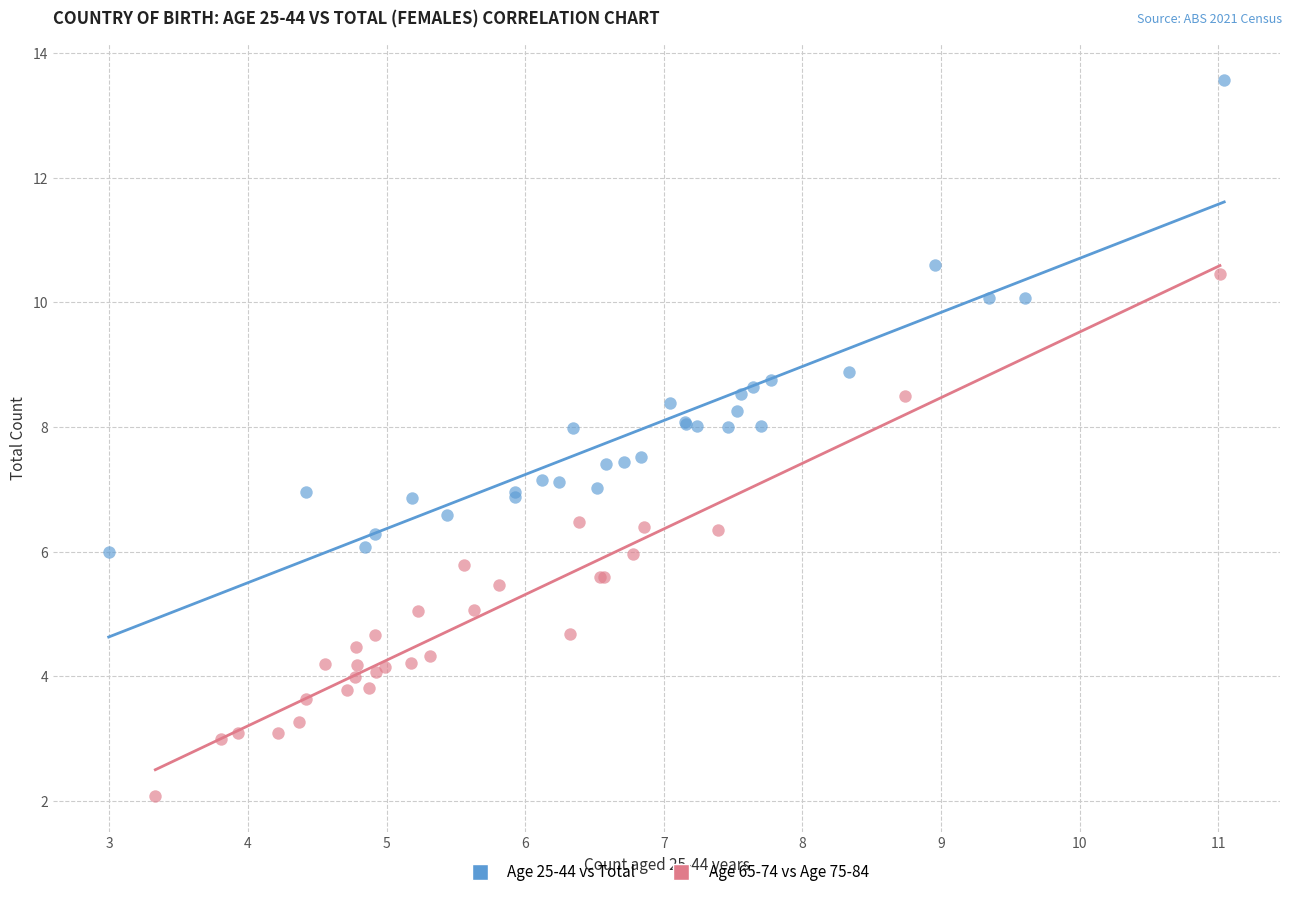

Which series has the widest spread of Y values?

Age 65-74 vs Age 75-84